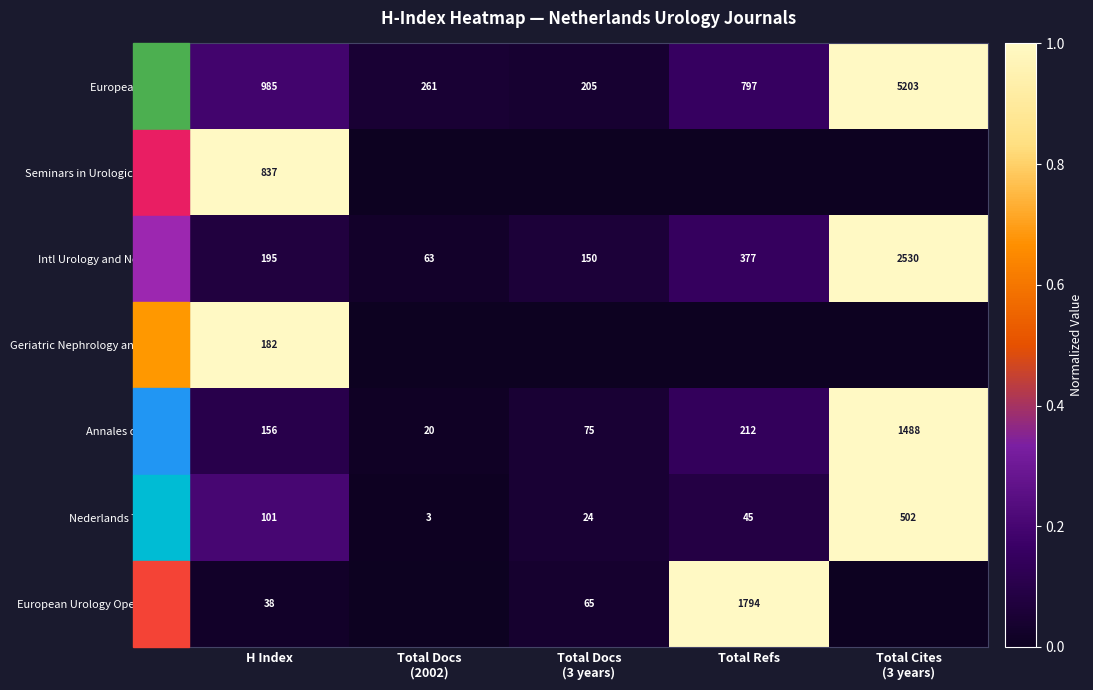

What is the difference between the maximum and minimum values in the Nederlands Tijdschrift series?

499